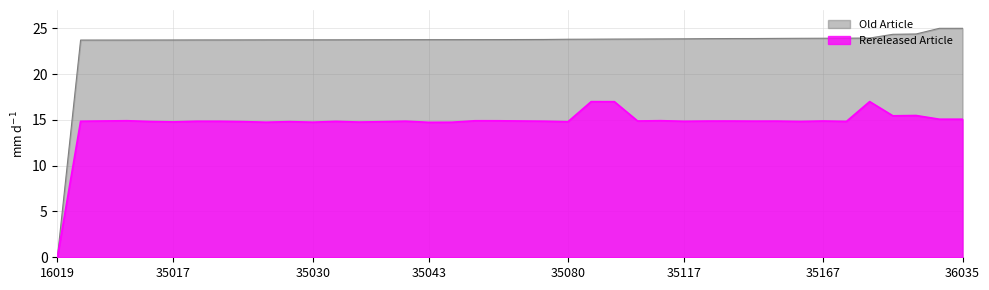

True or false: Rereleased Article and Old Article cross at least once.

False